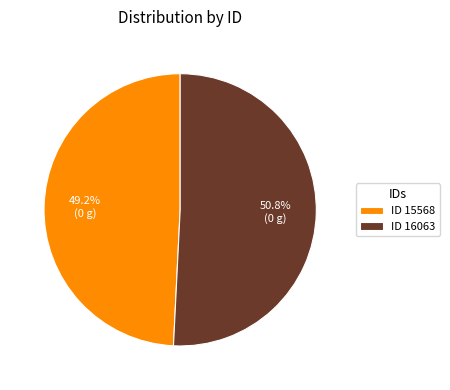

Which has a higher value, ID 16063 or ID 15568?

ID 16063